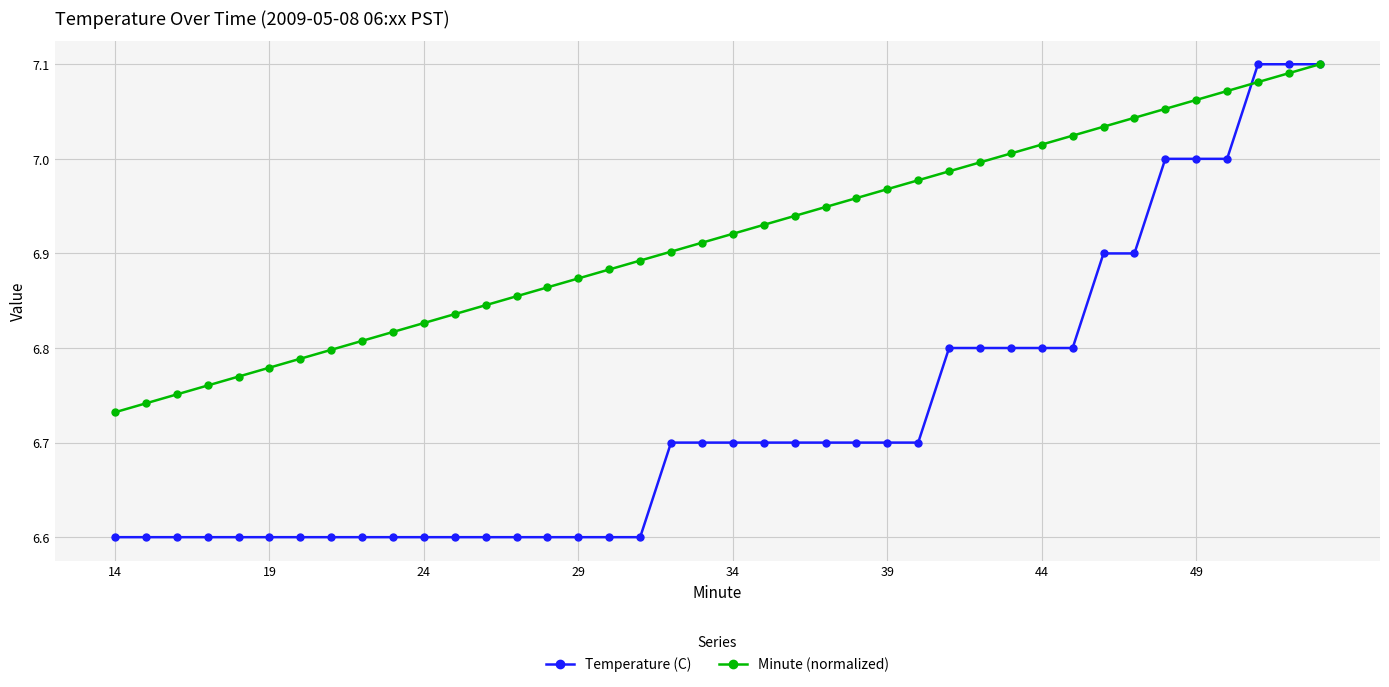

What are all the series names shown in the legend?

Temperature (C), Minute (normalized)